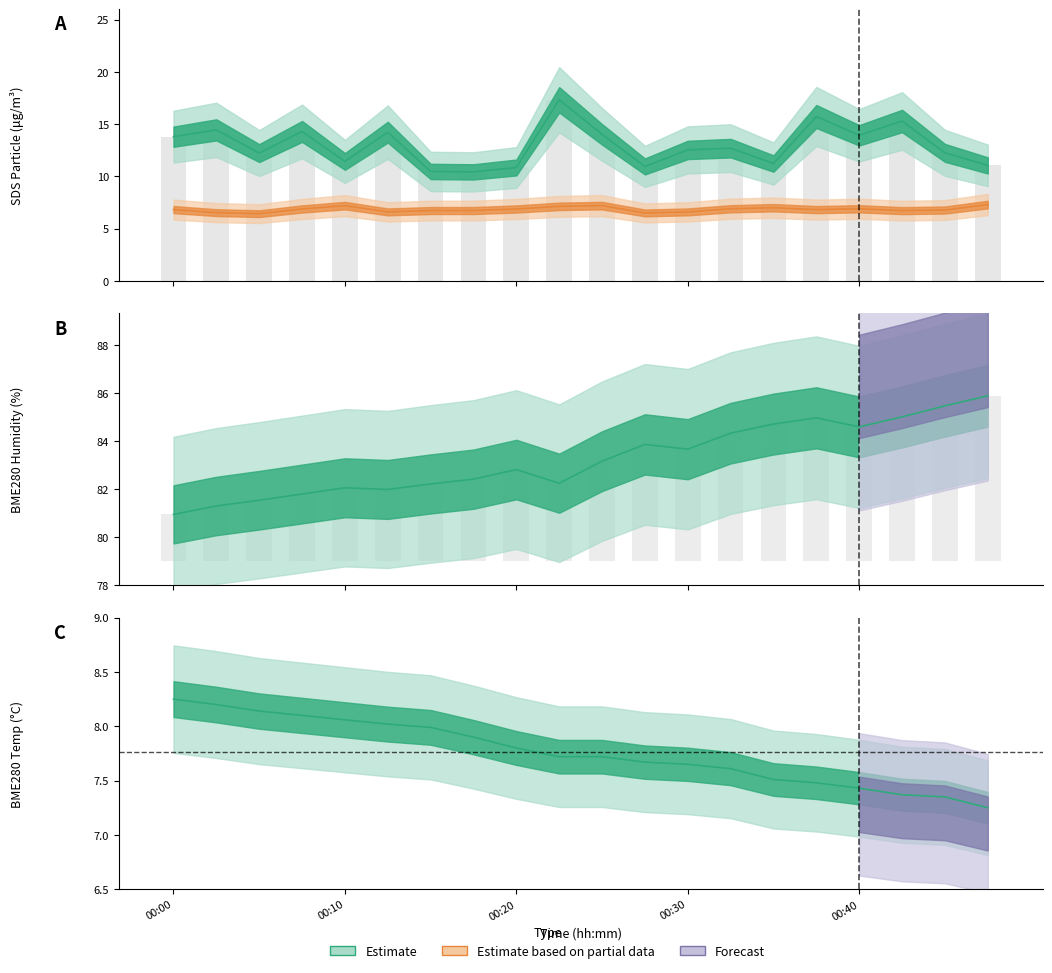

What is the sum of all SDS_P2 values?

136.7